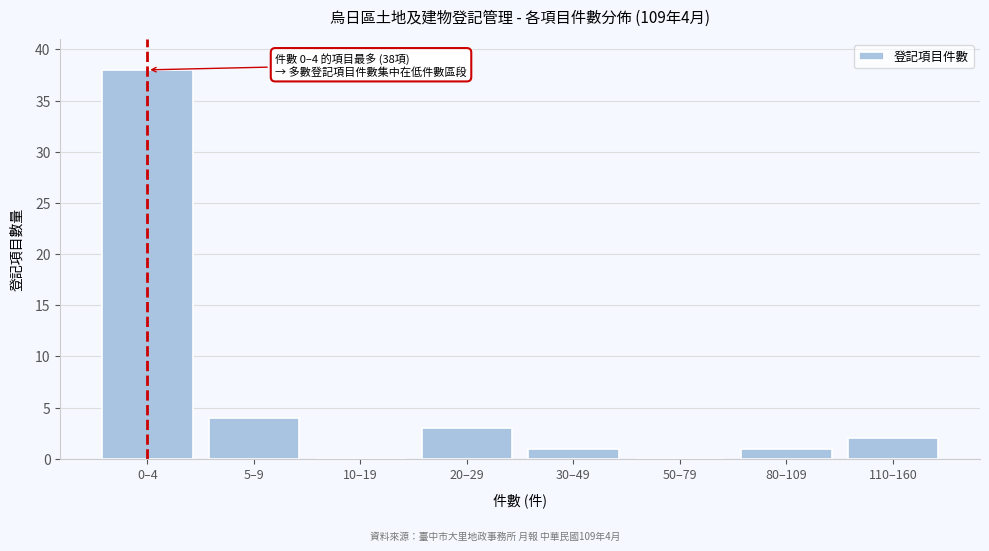

Reading left to right, what are all the values shown in this chart?

0–4=38	5–9=4	10–19=0	20–29=3	30–49=1	50–79=0	80–109=1	110–160=2